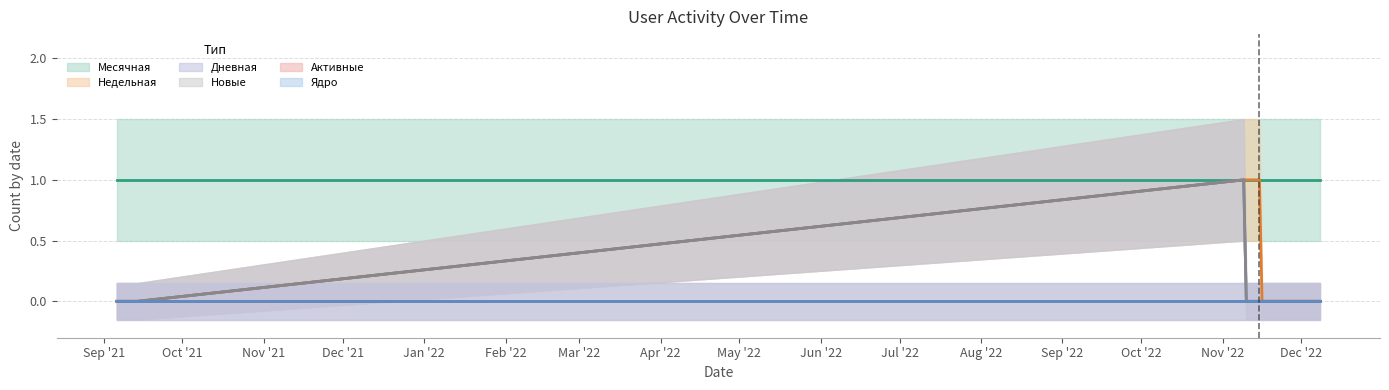

At which label does Дневная reach its peak?

2022-11-09